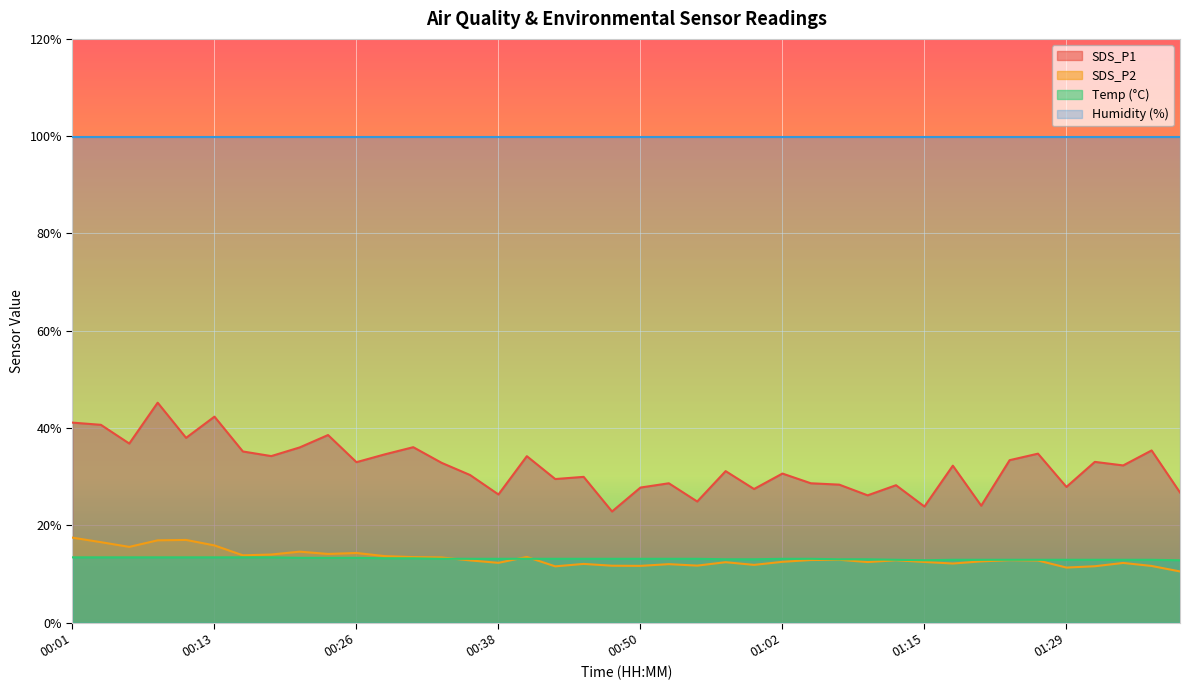

True or false: SDS_P1 and Temp intersect in this chart.

False